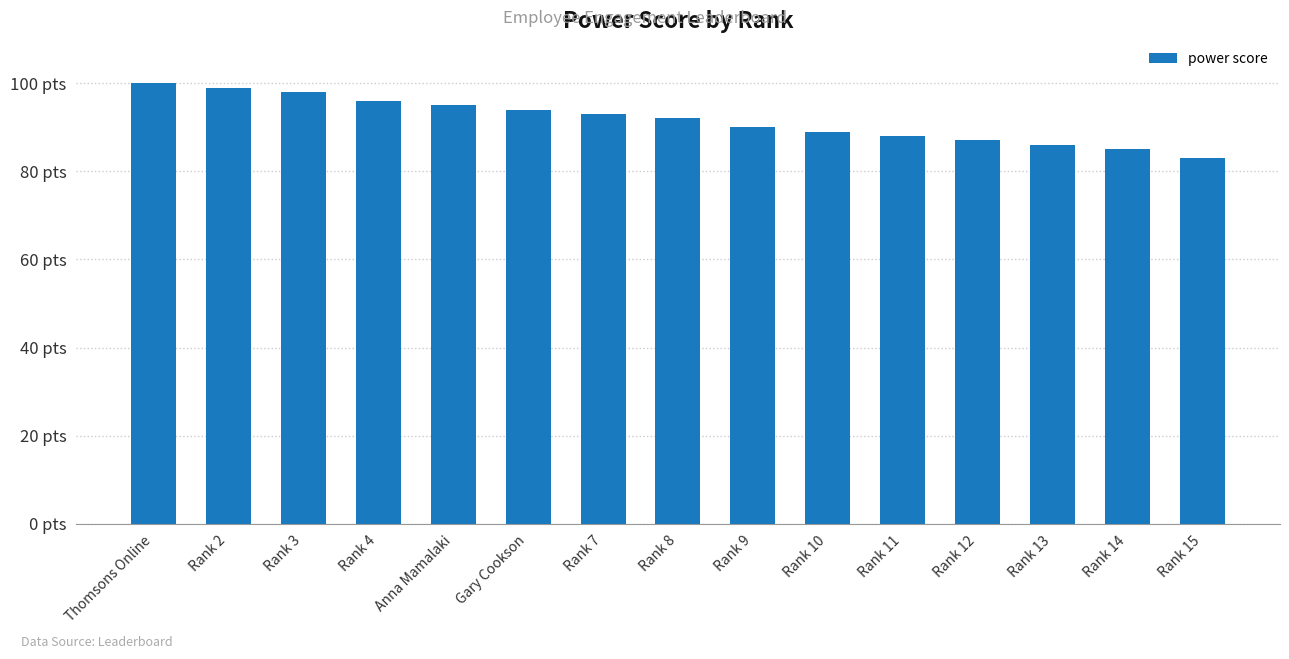

What is the value of the 11th bar from the left?

88